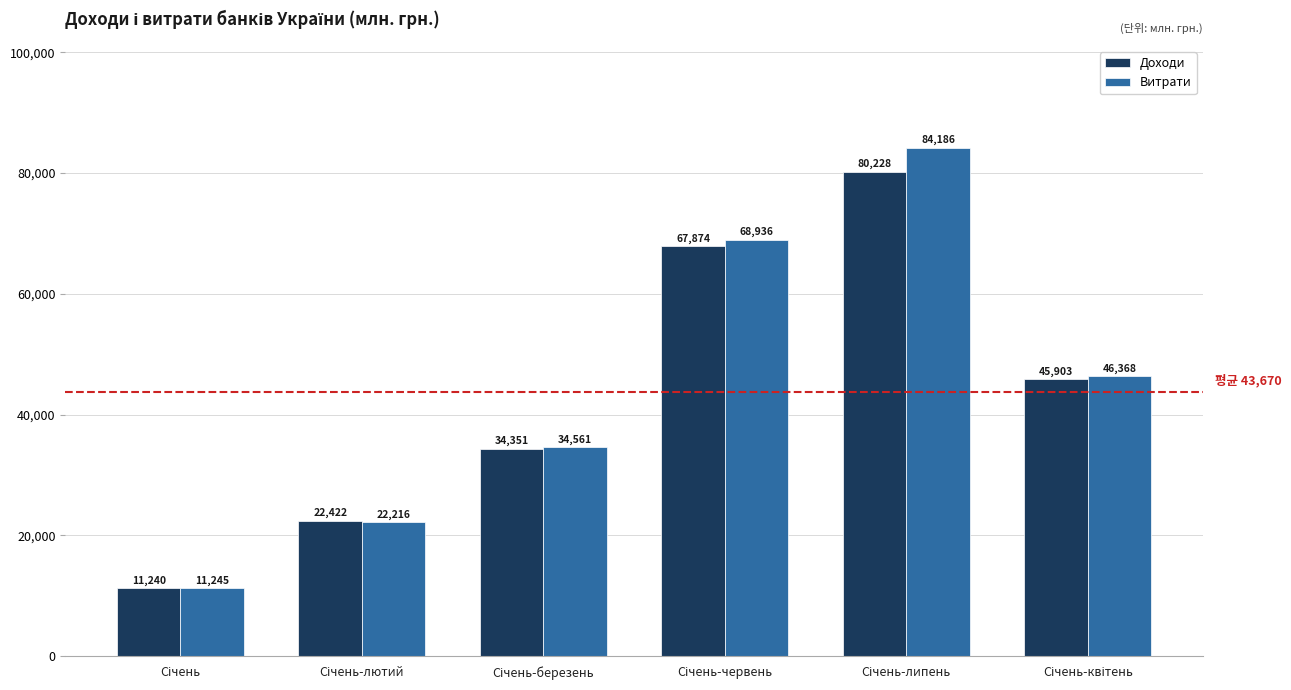

What is the minimum value for Доходи?

11240.0